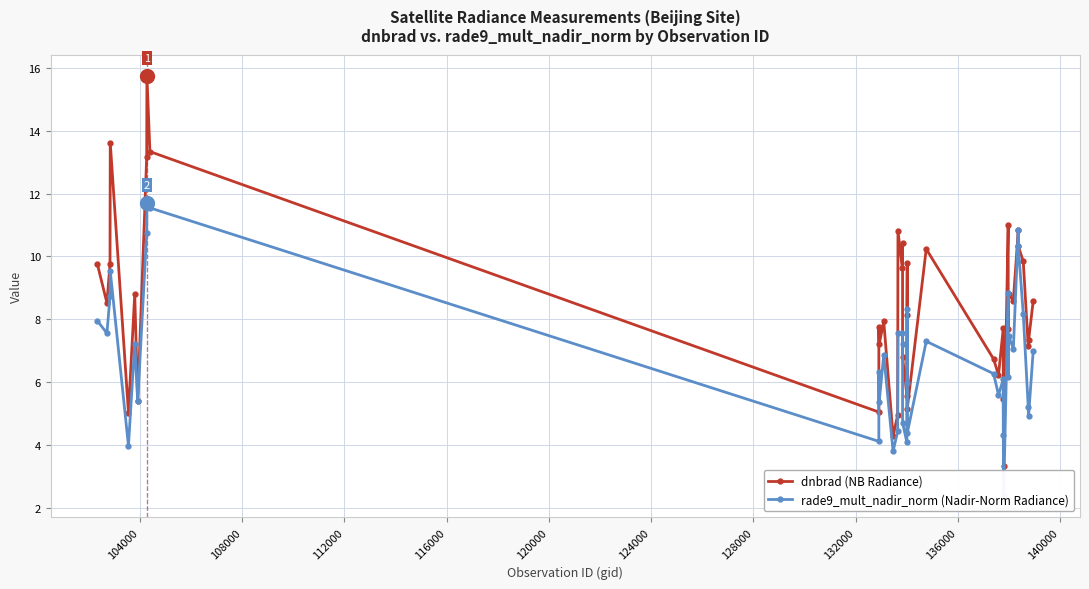

How many values in the rade9_mult_nadir_norm (Nadir-Norm Radiance) series exceed 6?

25